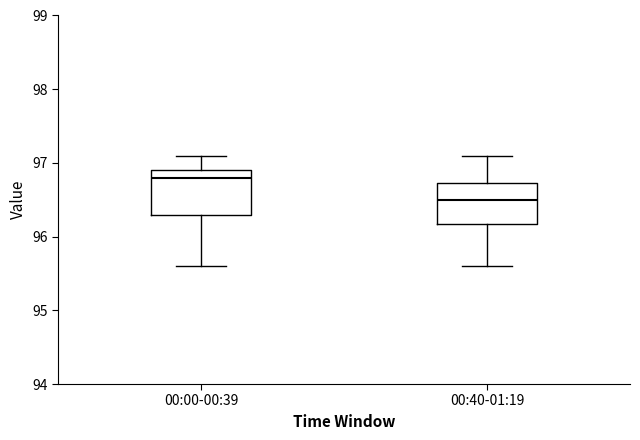

Where is the lower edge of the box for 00:40-01:19 on the y-axis? The values are not printed on the chart, so give them approximately, as read against the axis.

96.2